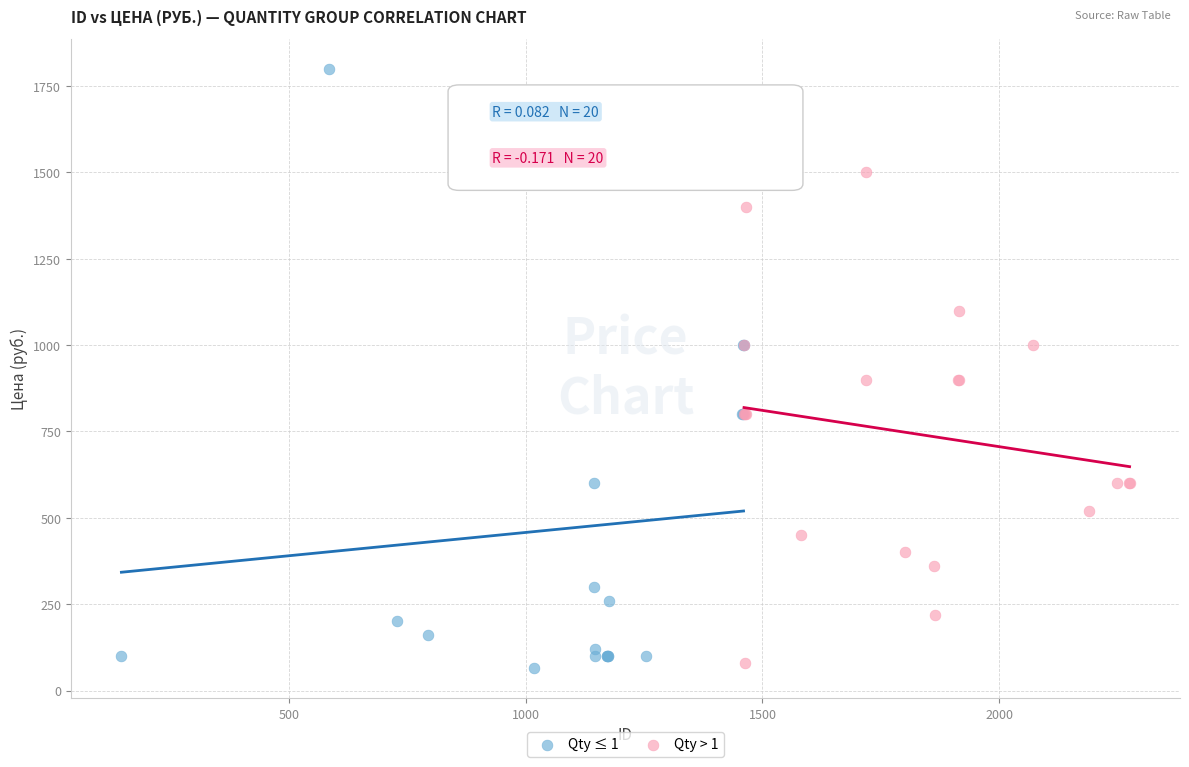

Which series has the widest spread of Y values?

Qty ≤ 1